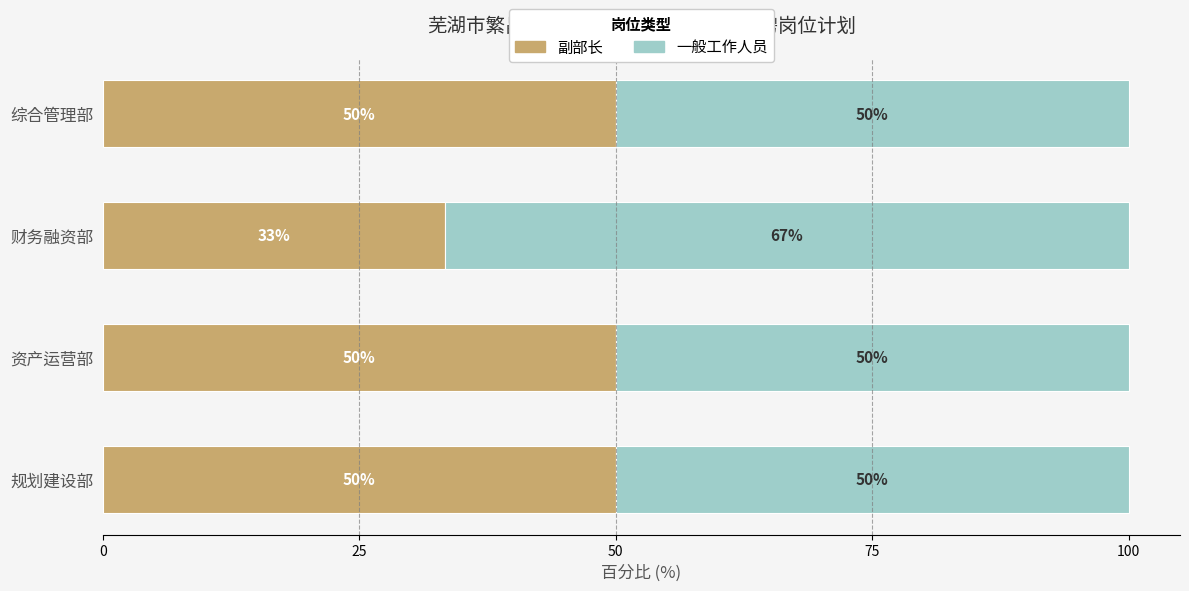

Where is 副部长 nearest to the value 41?

财务融资部